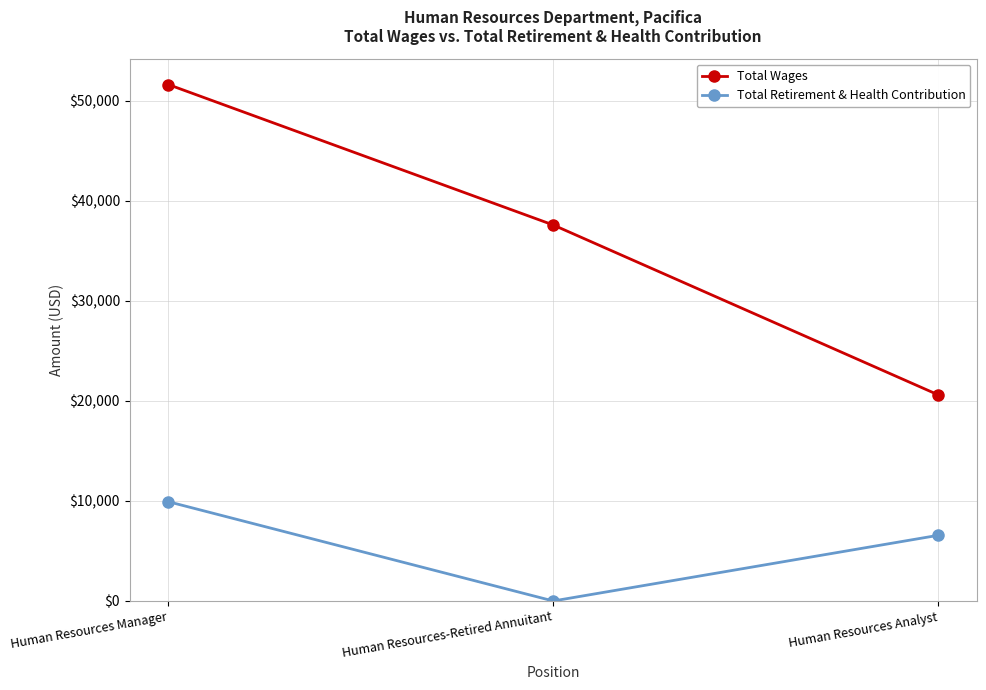

Which series has the largest range (max minus min)?

Total Wages